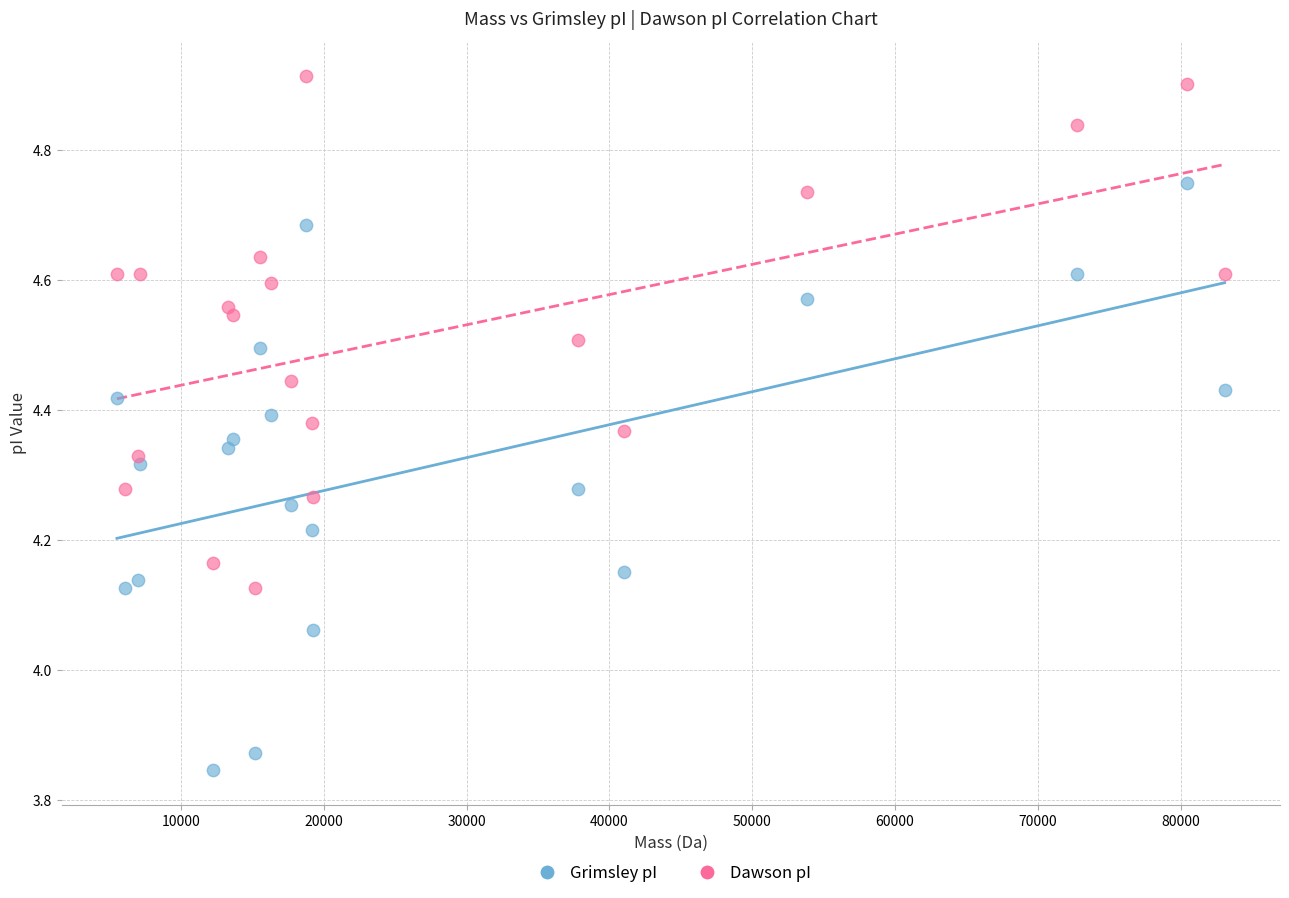

What are all the series names shown in the legend?

Grimsley pI, Dawson pI